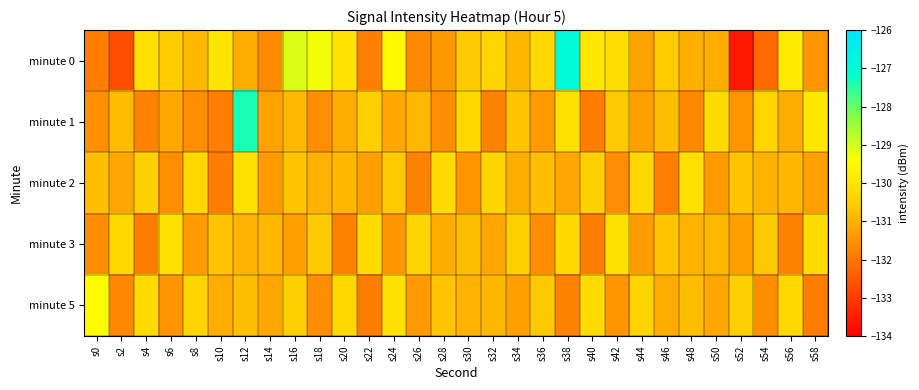

How many distinct data groups are displayed?

5